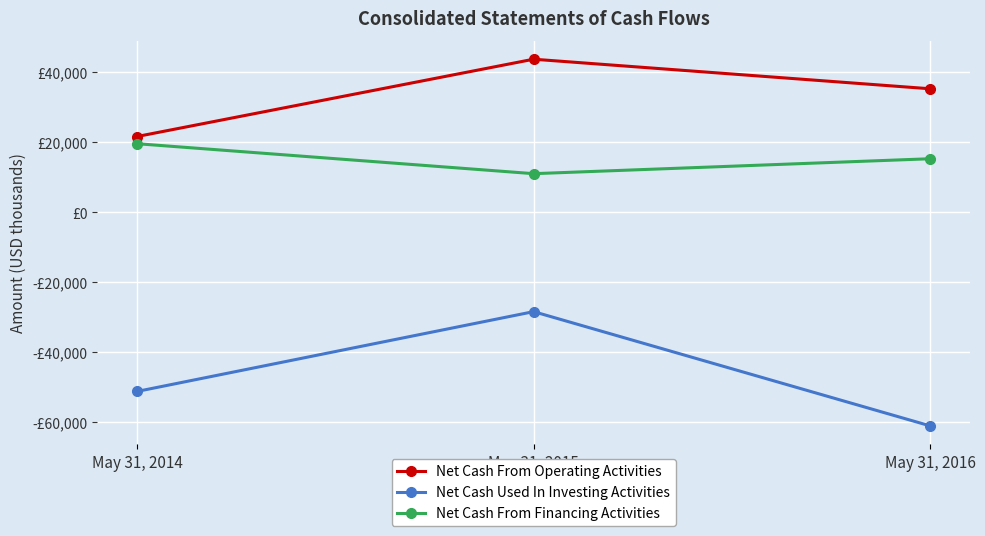

What value does the Net Cash From Financing Activities series have at May 31, 2016?

15308